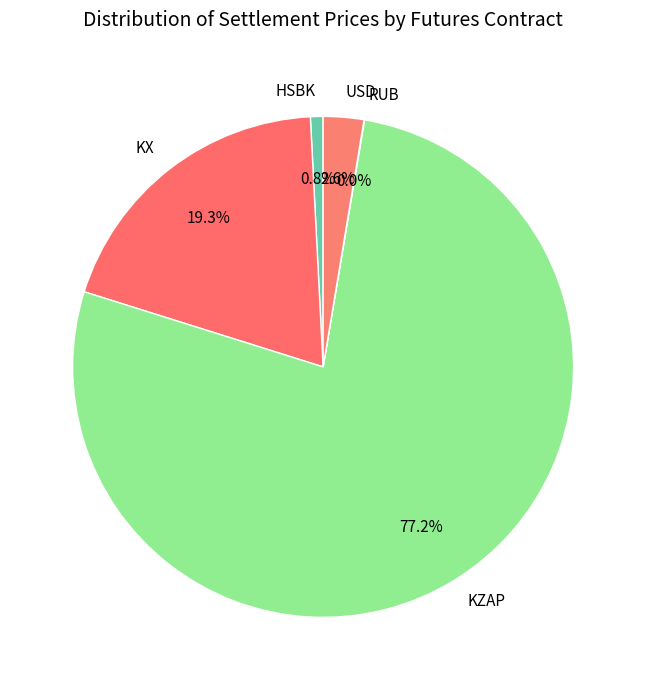

Is there any slice that represents more than half of the pie?

Yes